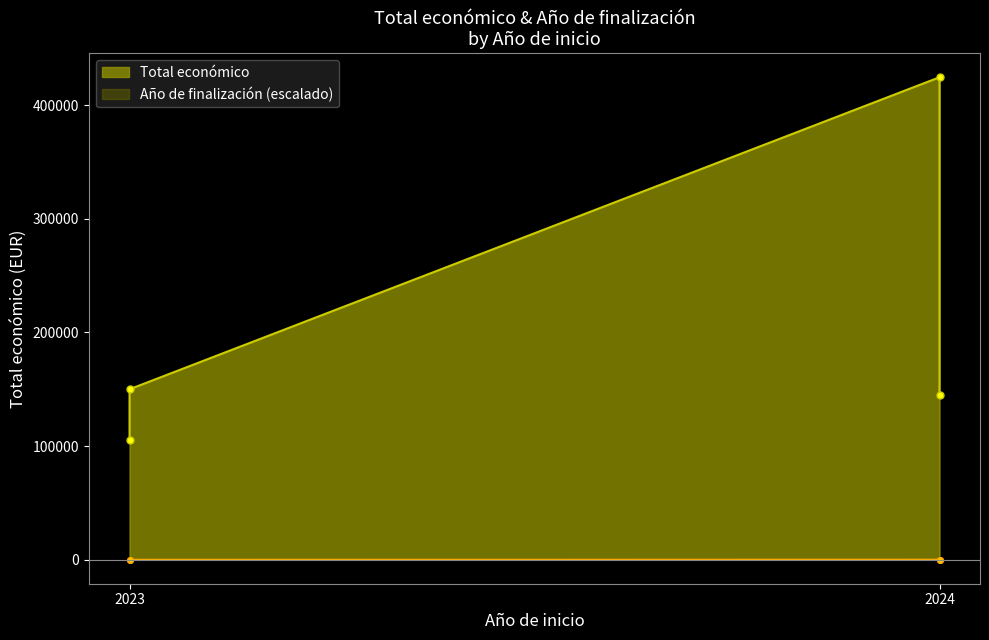

Which category has the highest value in the Total económico series?

2024